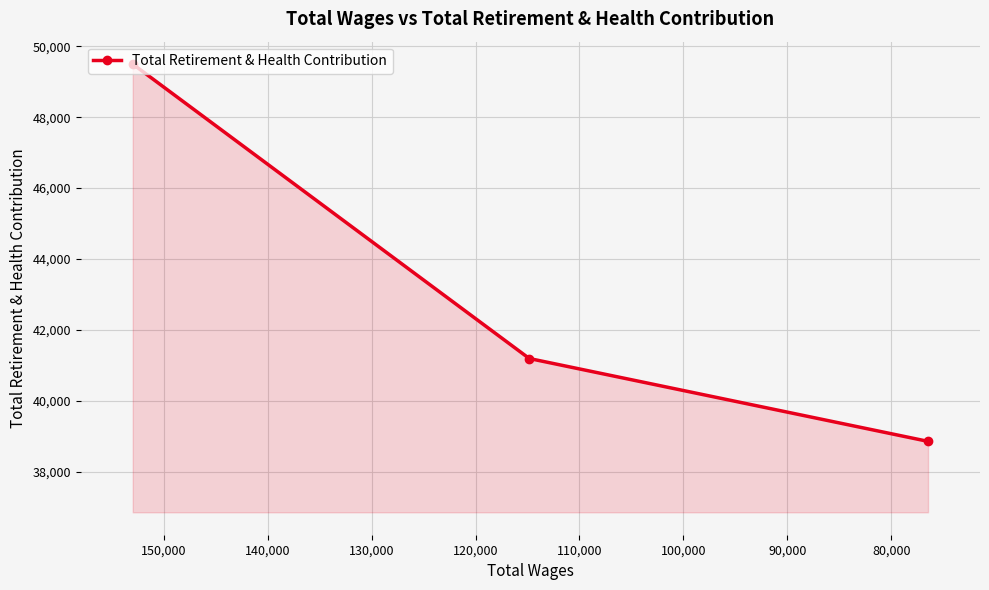

Reading left to right, transcribe all the data shown in this chart.

49496	41196	38860